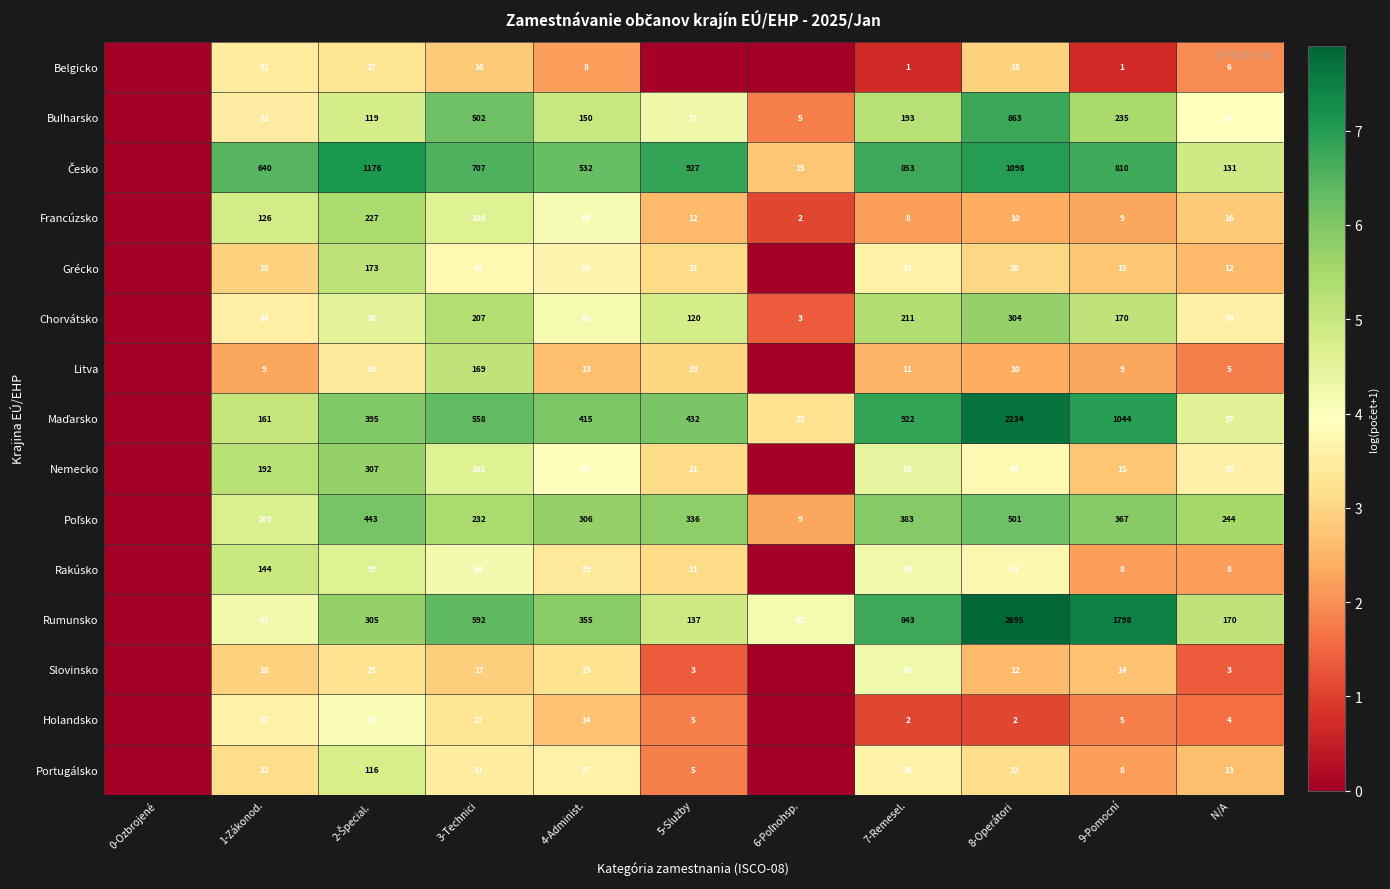

The value of Francúzsko at 1-Zákonod. is 48. True or false?

False